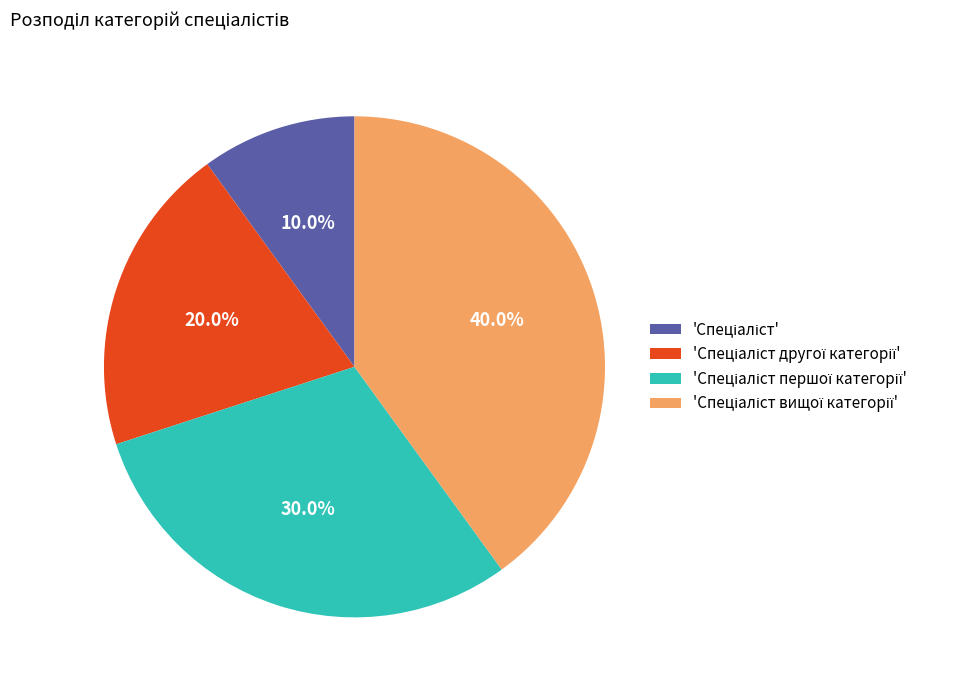

Is there any slice that represents more than half of the pie?

No